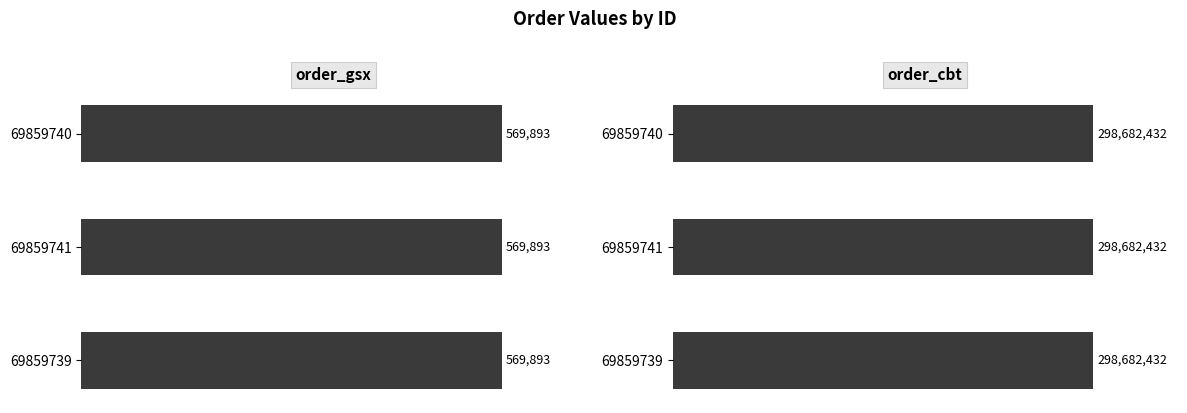

Is the value of order_gsx at 69859741 greater than the value of order_cbt at 69859741?

No